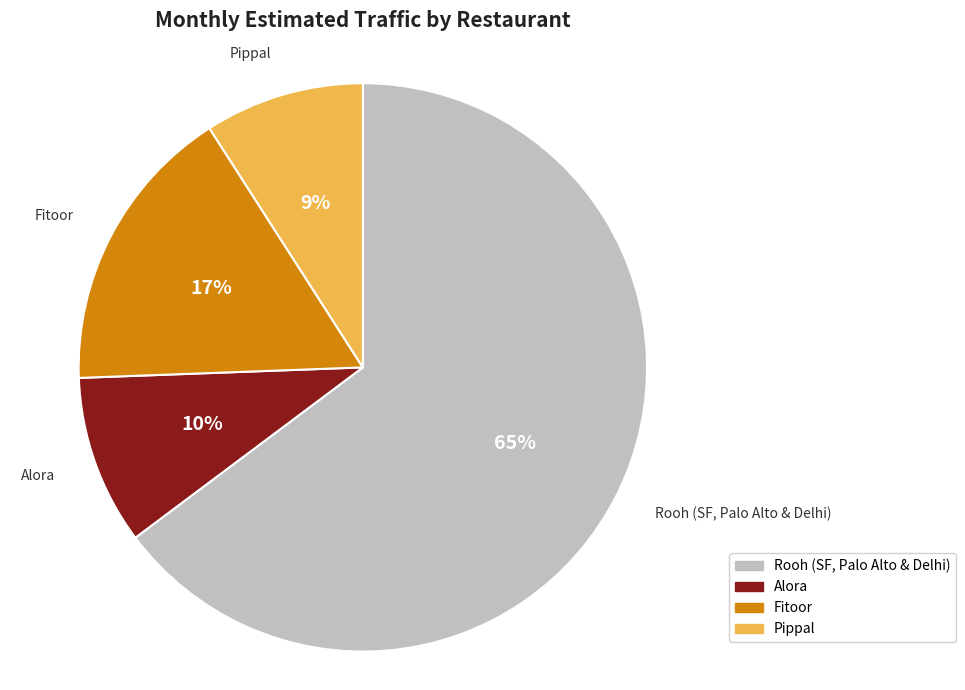

Count the number of slices in the pie.

4